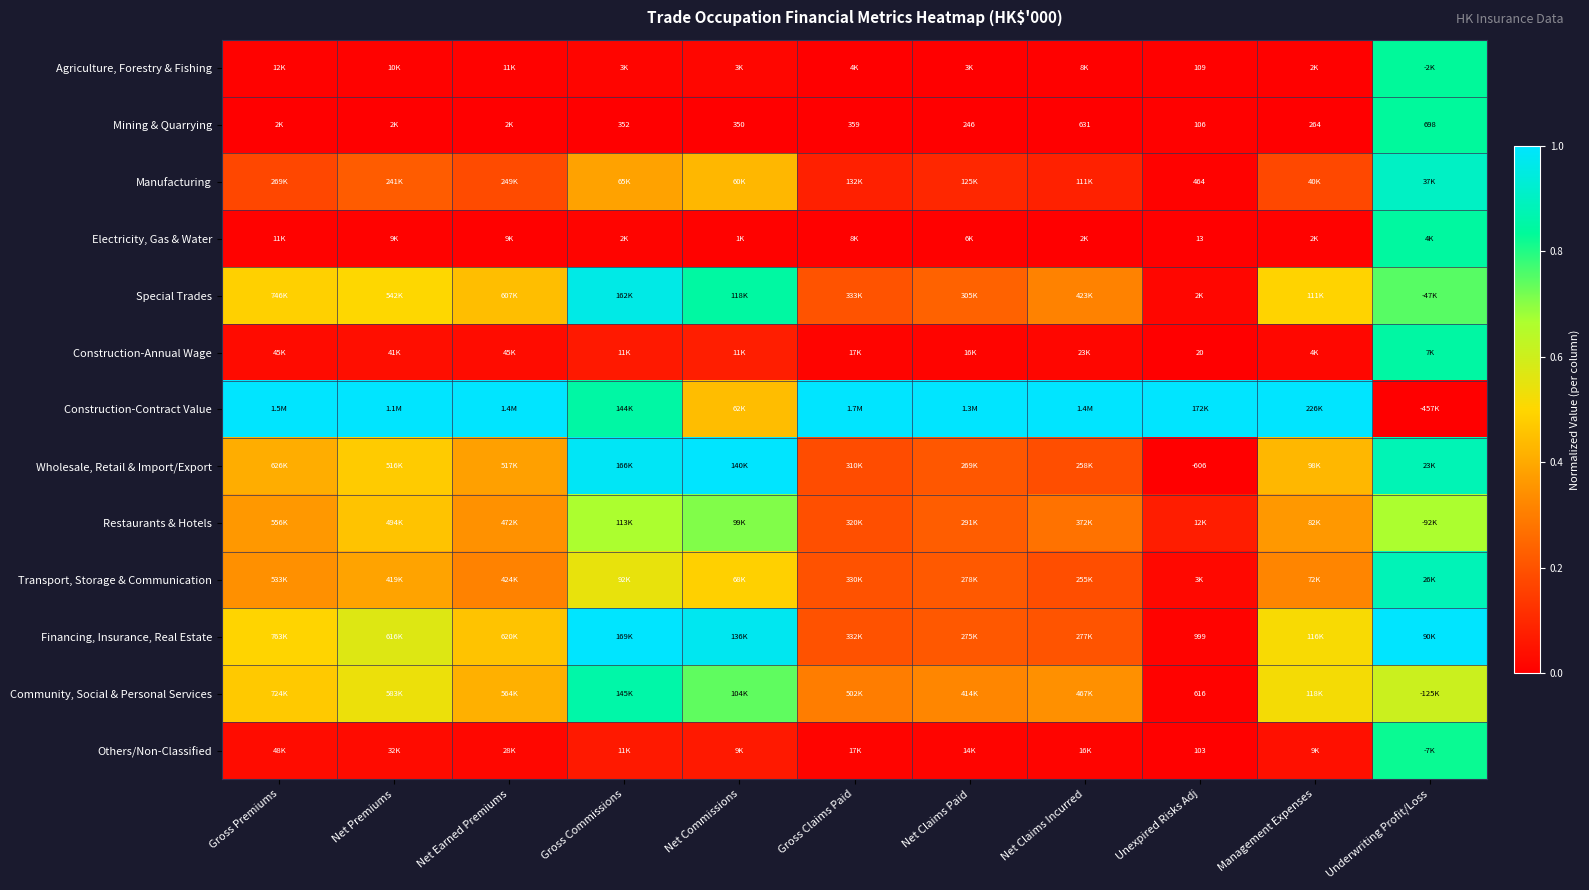

Between Net Claims Paid and Net Claims Incurred, which series saw the biggest shift?

Special Trades